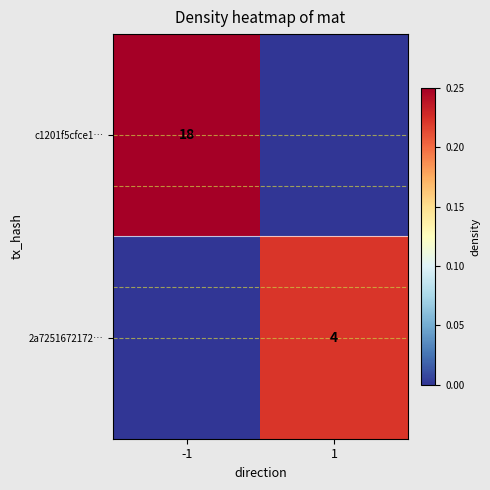

The value of 2a7251672172… at 1 is 4. True or false?

True